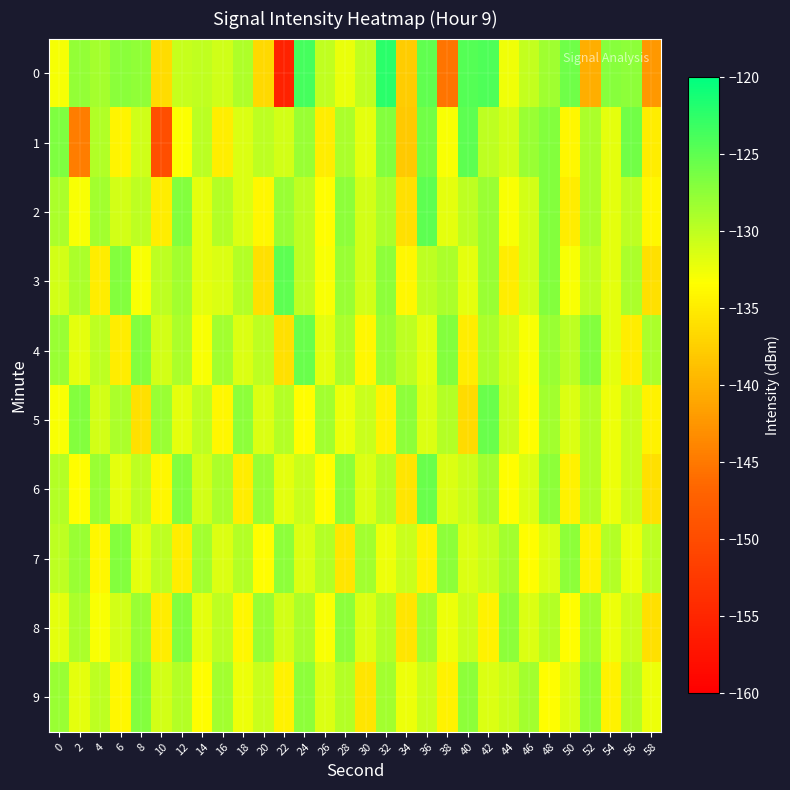

At which category is the sum across all series the highest?

48